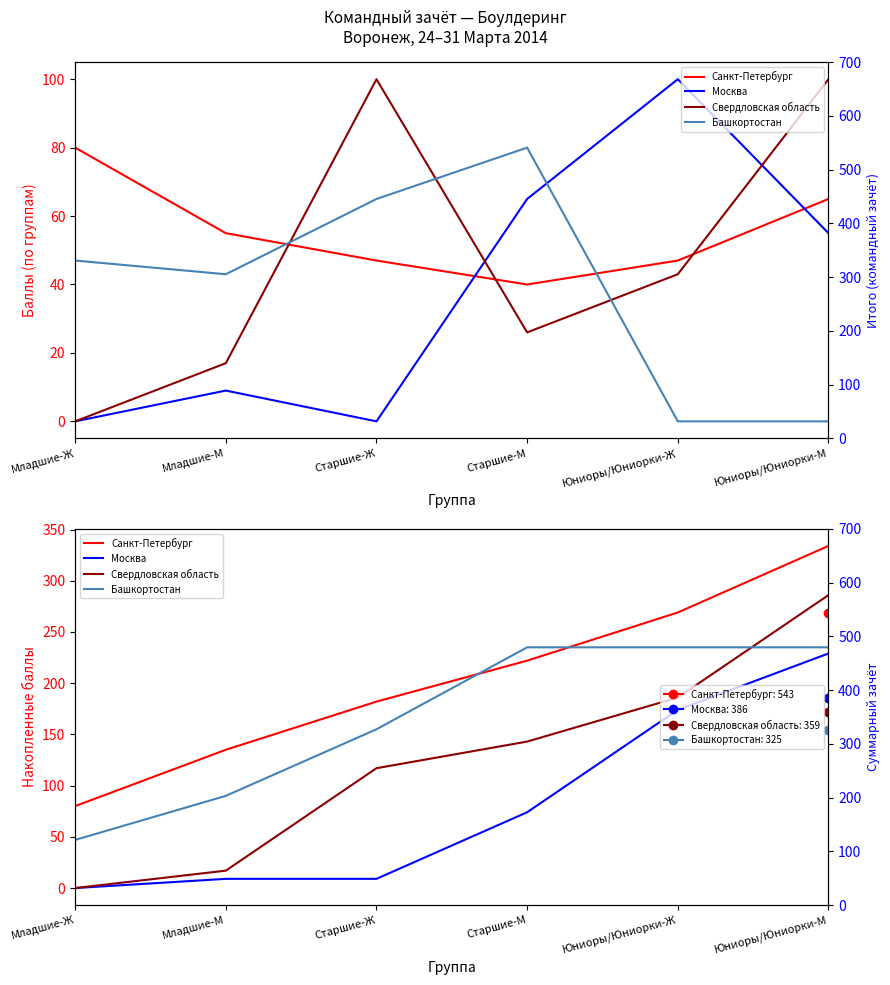

True or false: Санкт-Петербург and Свердловская область cross at least once.

False